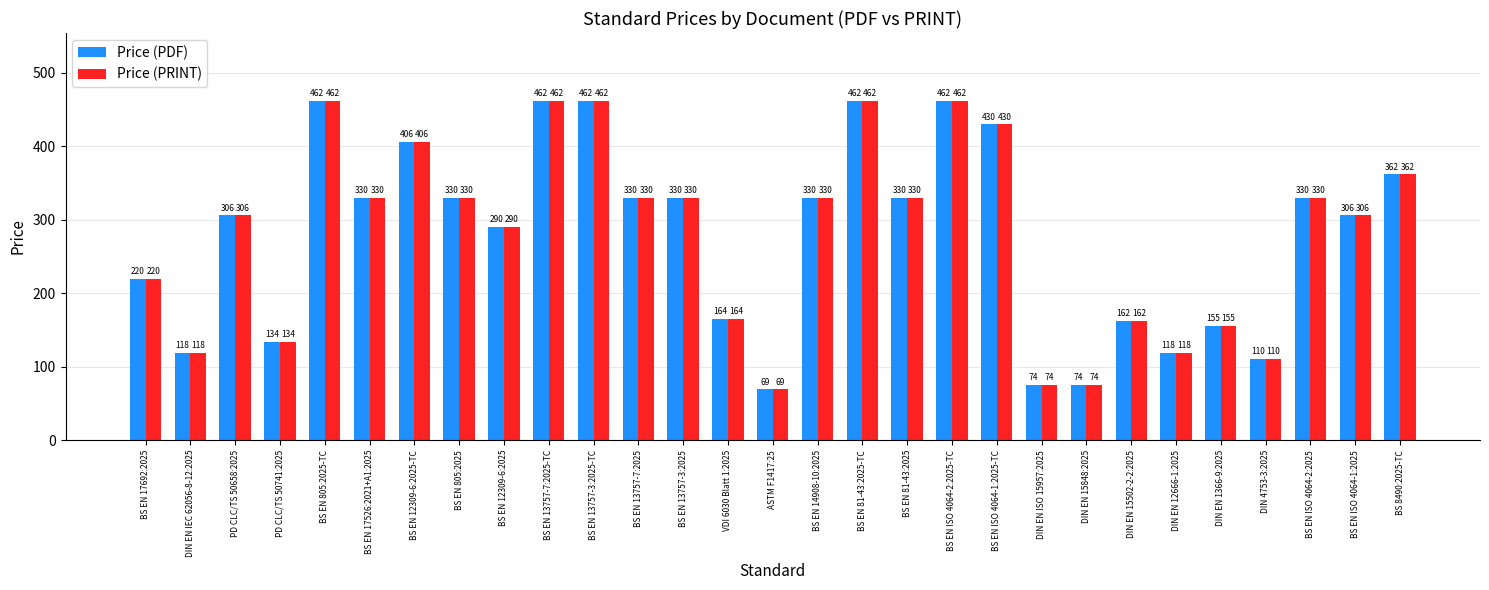

What is the maximum value for Price (PDF)?

462.0